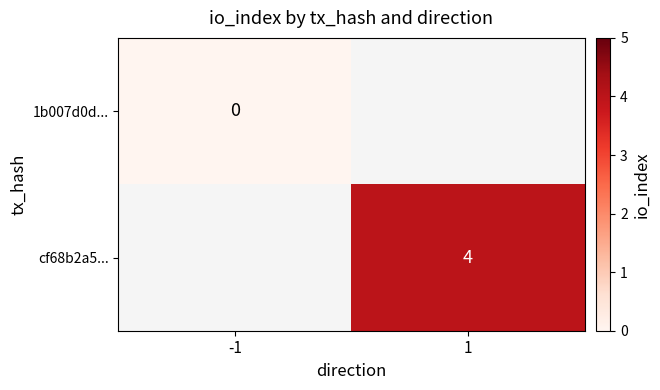

Is it true that cf68b2a5... equals 7 at 1?

False